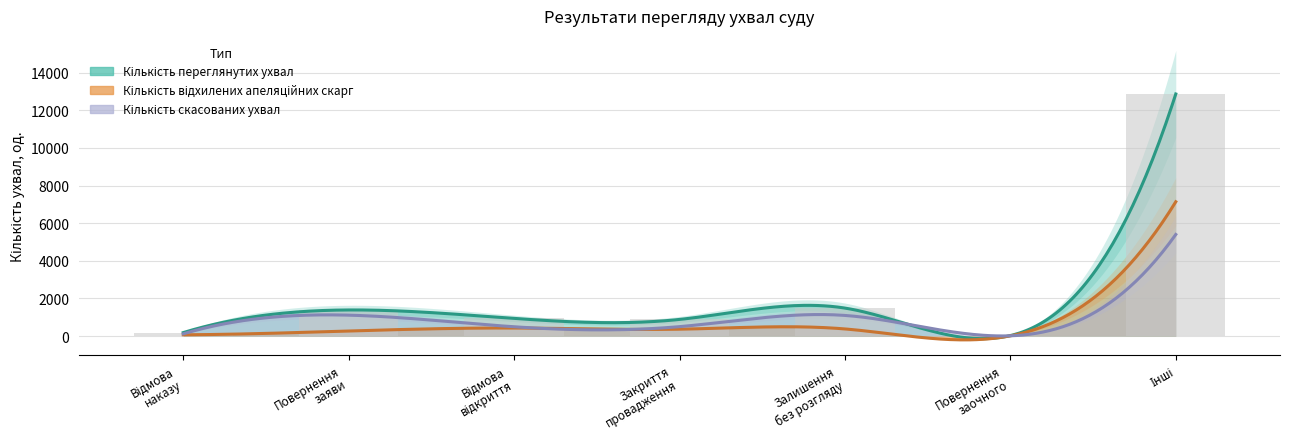

At which category is the sum across all series the highest?

Інші